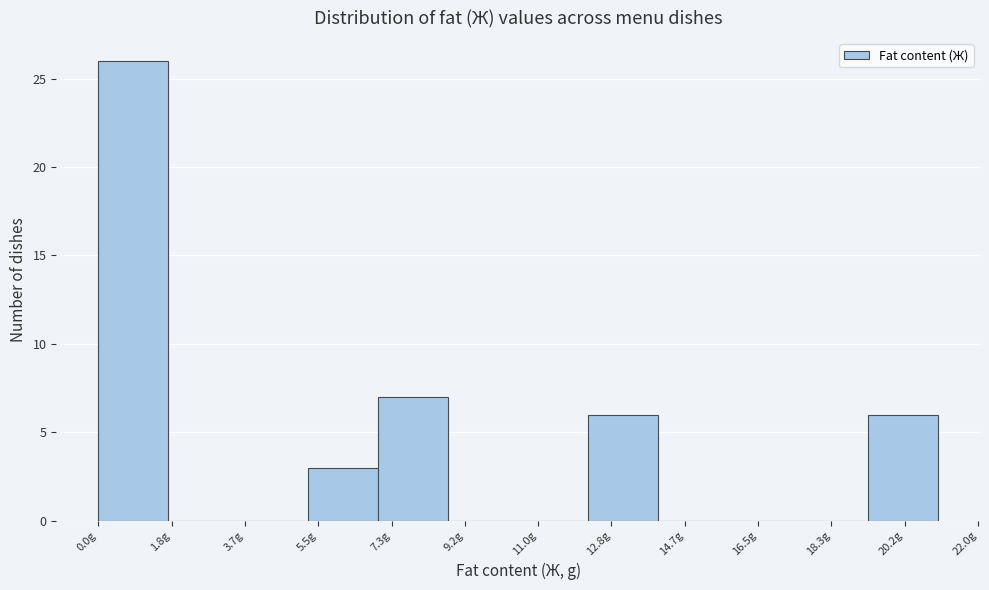

Reading left to right, list every bar in this chart as the range it spans on the x-axis followed by its height. Neither the bar edges nor the heights are printed on the chart, so give them approximately, as read against the axes.

0.0 to 1.8: 26
1.8 to 3.4: 0
3.4 to 5.2: 0
5.2 to 7.0: 3
7.0 to 8.8: 7
8.8 to 10.4: 0
10.4 to 12.2: 0
12.2 to 14.0: 6
14.0 to 15.8: 0
15.8 to 17.4: 0
17.4 to 19.2: 0
19.2 to 21.0: 6